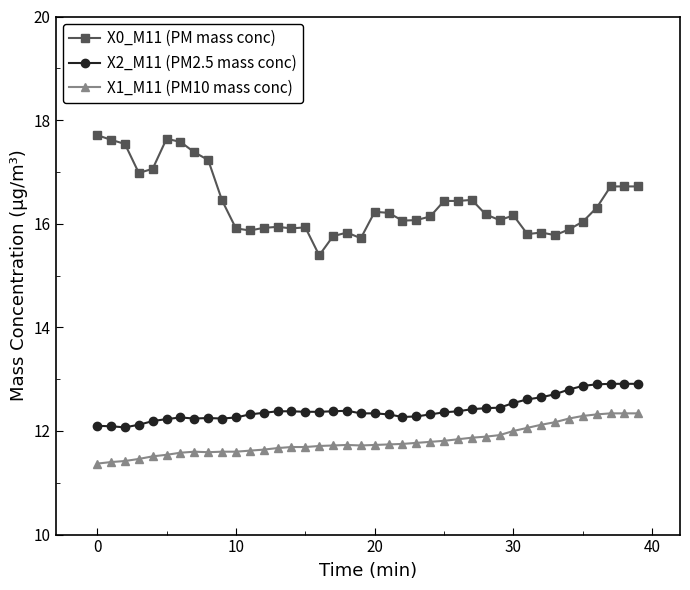

At how many categories does at least one series exceed 15?

40